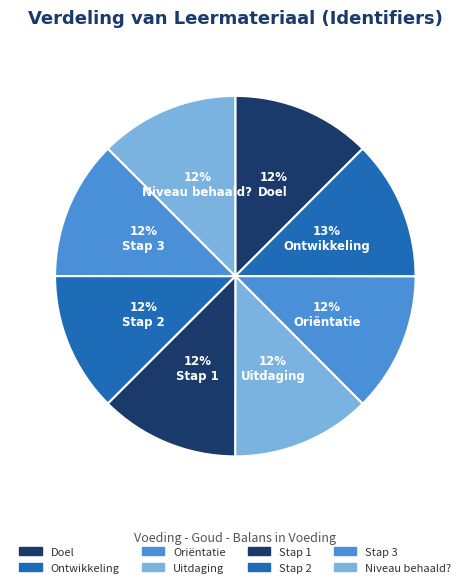

To the nearest percent, what is the combined percentage of Ontwikkeling and Uitdaging?

25%